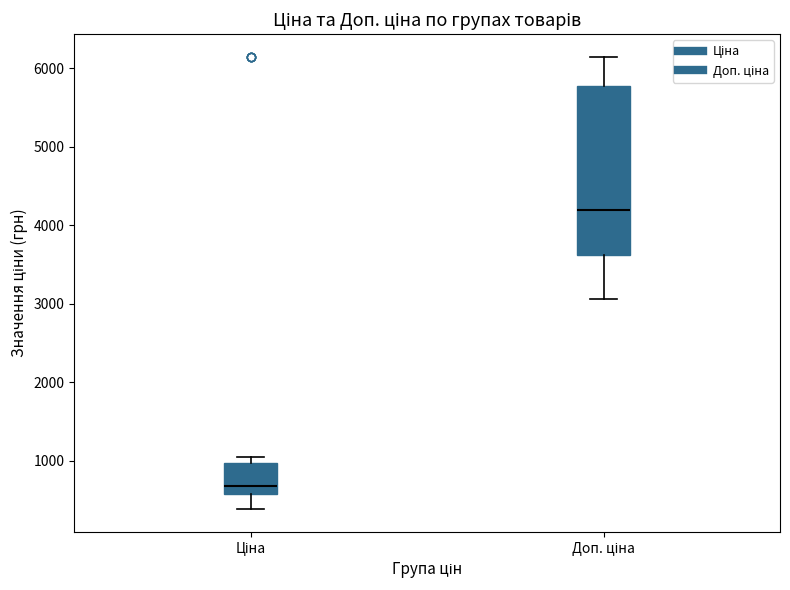

Where does the lower whisker of the box for Ціна end on the y-axis? The values are not printed on the chart, so give them approximately, as read against the axis.

400